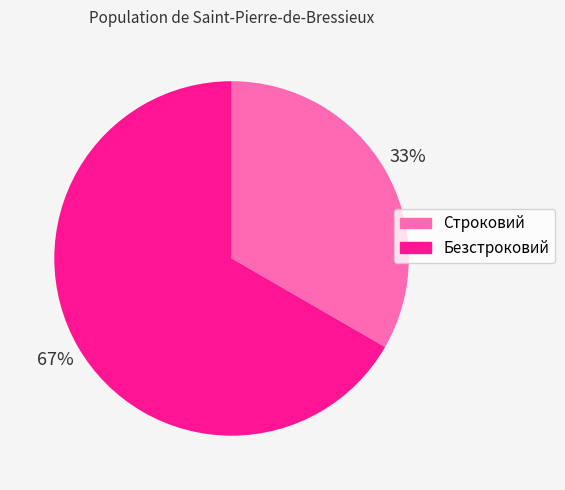

Does Строковий represent more than half of the total?

No